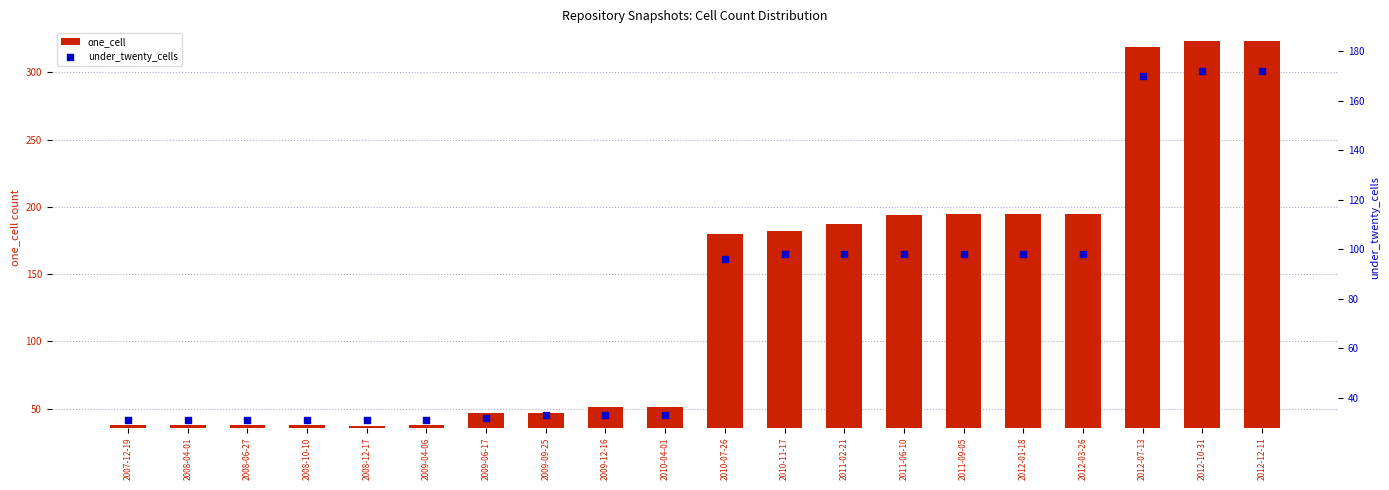

Which series has the largest total across all categories?

one_cell